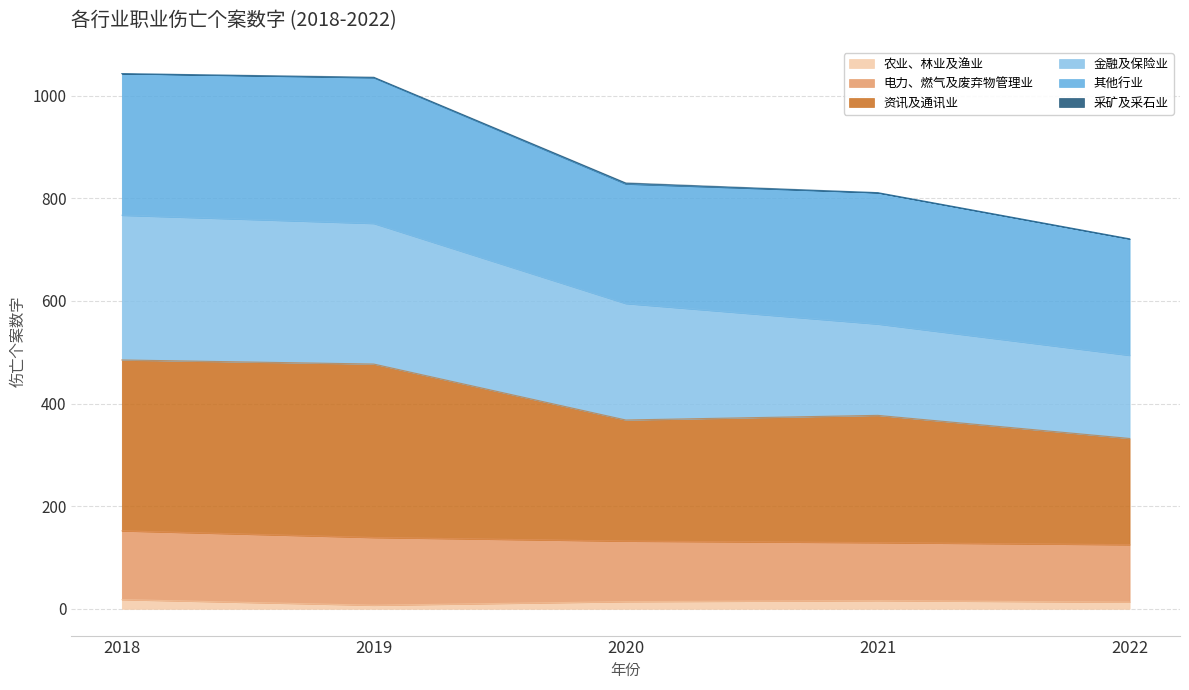

True or false: 农业、林业及渔业 has a value of 18 at 2018.

True